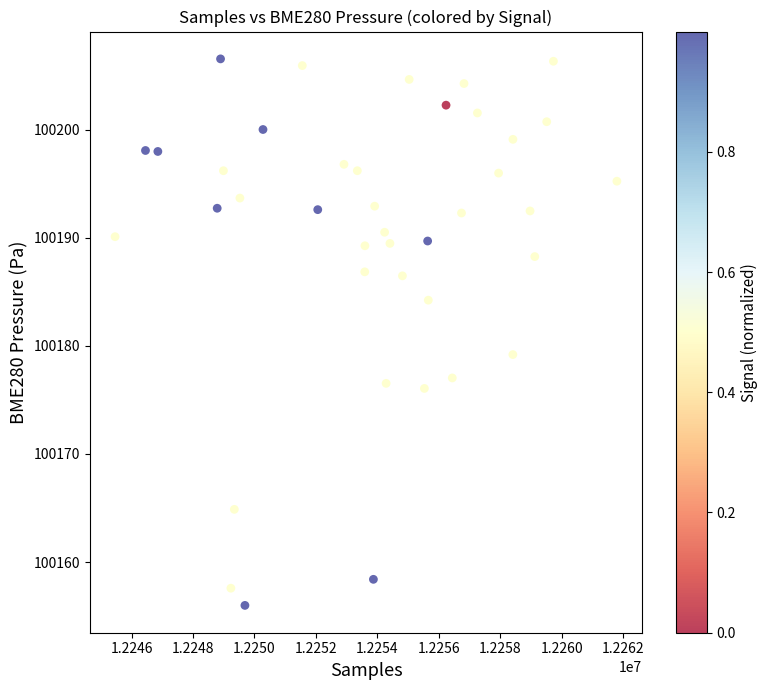

What is the range of Y values (max minus min)?

50.5